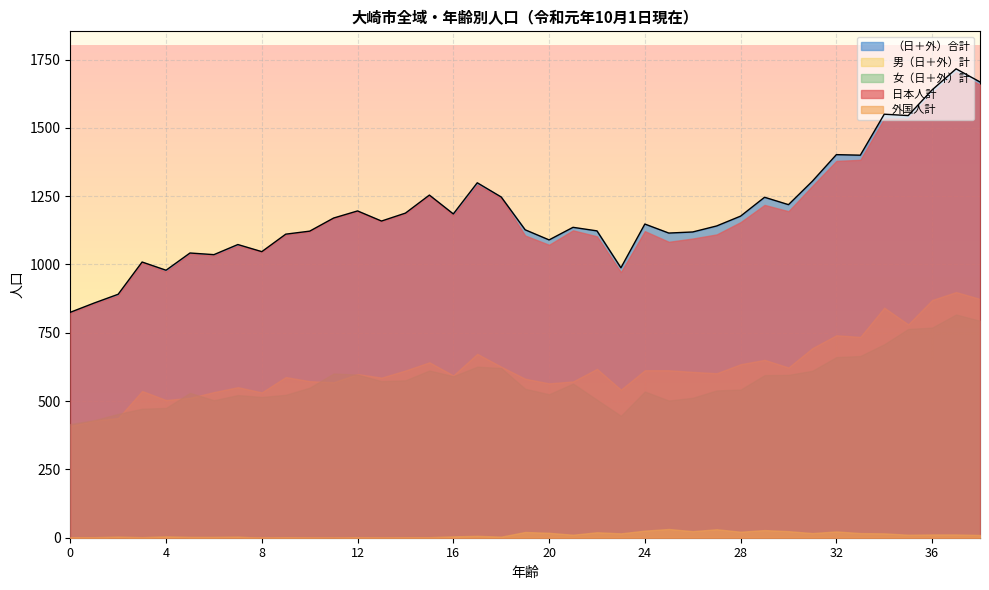

In （日＋外）合計, how many points are lower than both neighbors (excluding endpoints)?

11